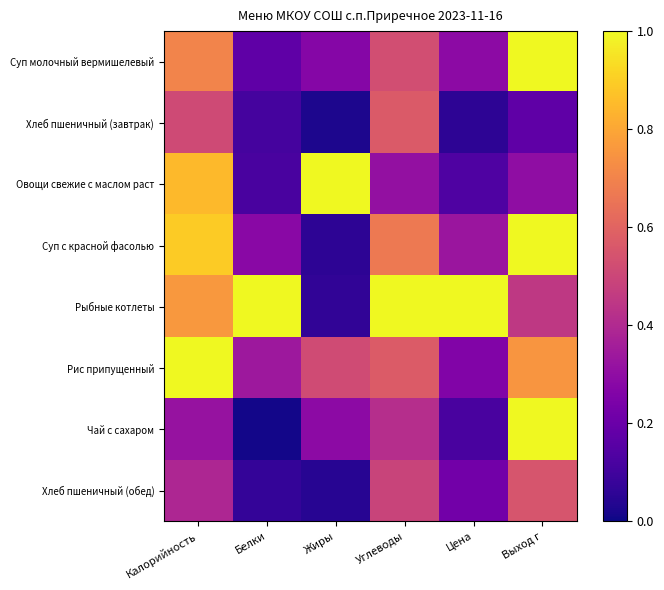

At how many categories does at least one series exceed 0?

6